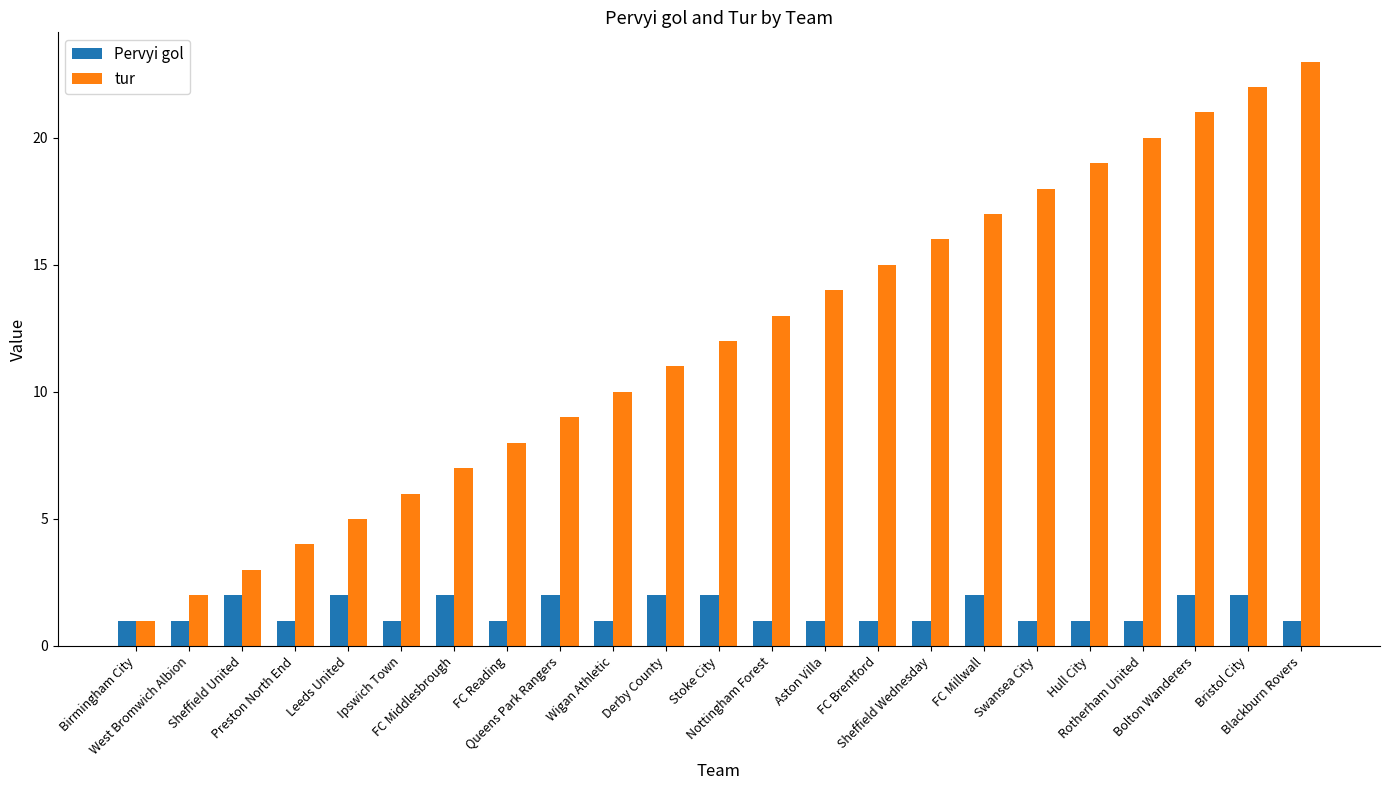

Which series changed the most between FC Middlesbrough and Bristol City?

tur